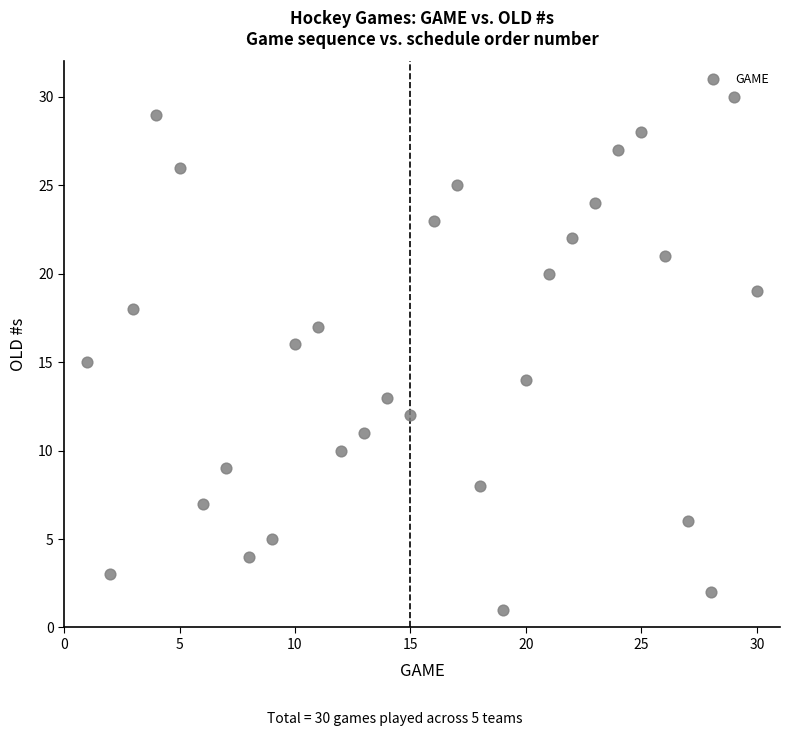

What is the range of X values (max minus min)?

29